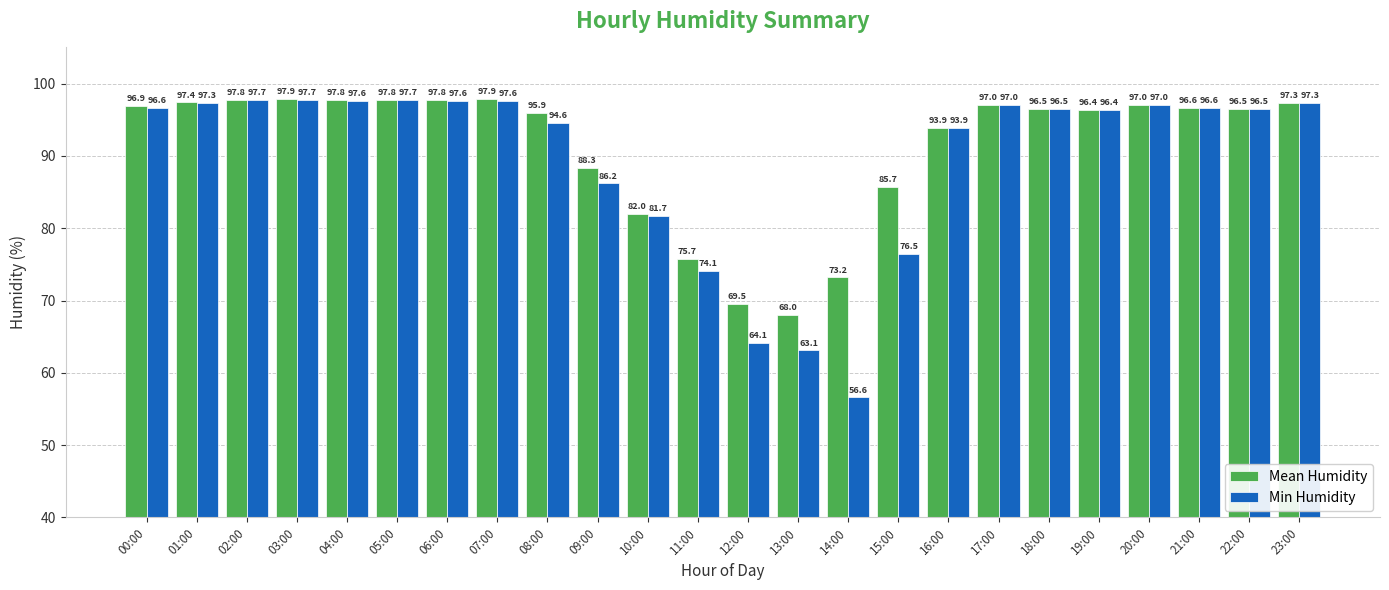

Reading right to left, transcribe all the data shown in this chart.

Mean Humidity: 23:00=97.3	22:00=96.5	21:00=96.6	20:00=97.0	19:00=96.4	18:00=96.5	17:00=97.0	16:00=93.9	15:00=85.7	14:00=73.2	13:00=68.0	12:00=69.5	11:00=75.7	10:00=82.0	09:00=88.3	08:00=95.9	07:00=97.9	06:00=97.8	05:00=97.8	04:00=97.8	03:00=97.9	02:00=97.8	01:00=97.4	00:00=96.9
Min Humidity: 23:00=97.3	22:00=96.5	21:00=96.6	20:00=97.0	19:00=96.4	18:00=96.5	17:00=97.0	16:00=93.9	15:00=76.5	14:00=56.6	13:00=63.1	12:00=64.1	11:00=74.1	10:00=81.7	09:00=86.2	08:00=94.6	07:00=97.6	06:00=97.6	05:00=97.7	04:00=97.6	03:00=97.7	02:00=97.7	01:00=97.3	00:00=96.6